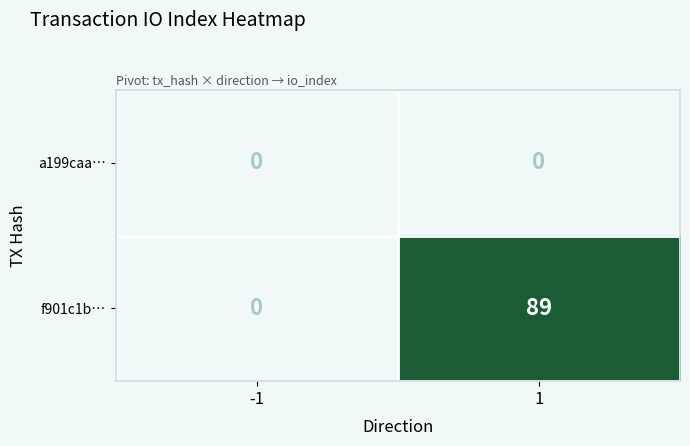

Reading left to right, list all the values displayed in this chart.

a199caa…: -1=0	1=0
f901c1b…: -1=0	1=89